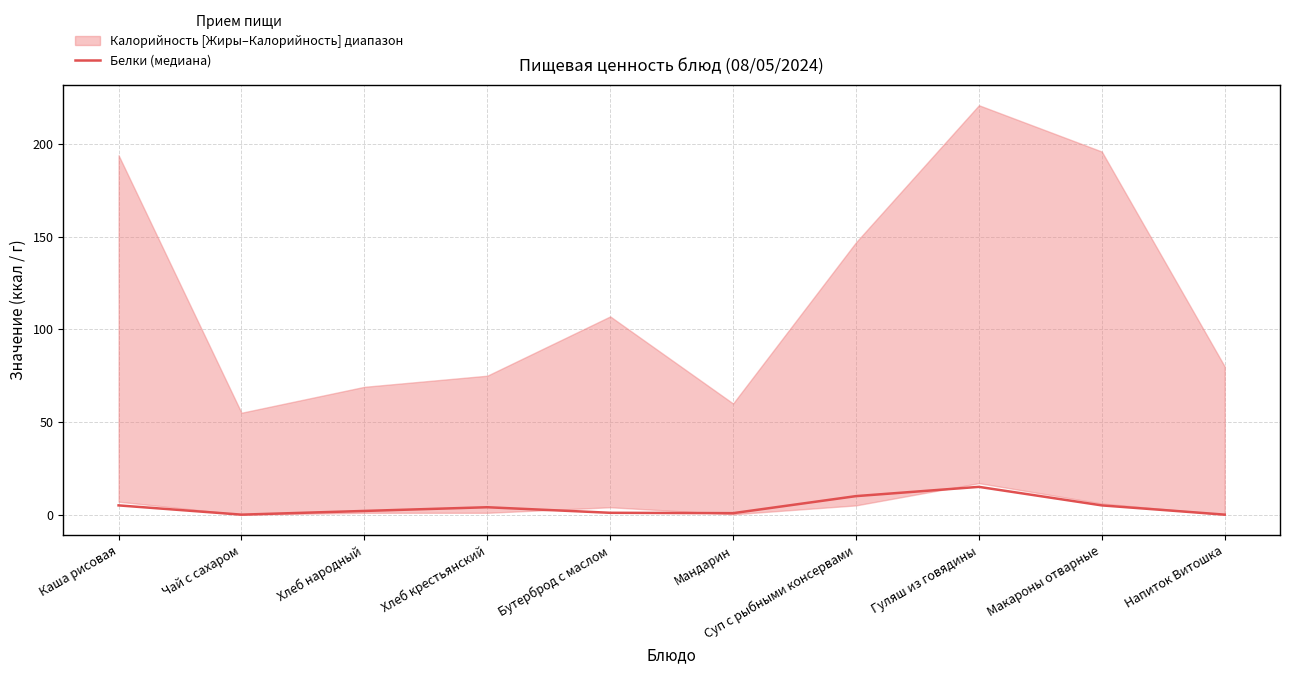

Rank the categories by value from highest to lowest.

Гуляш из говядины, Суп с рыбными консервами, Каша рисовая, Макароны отварные, Хлеб крестьянский, Хлеб народный, Бутерброд с маслом, Мандарин, Чай с сахаром, Напиток Витошка